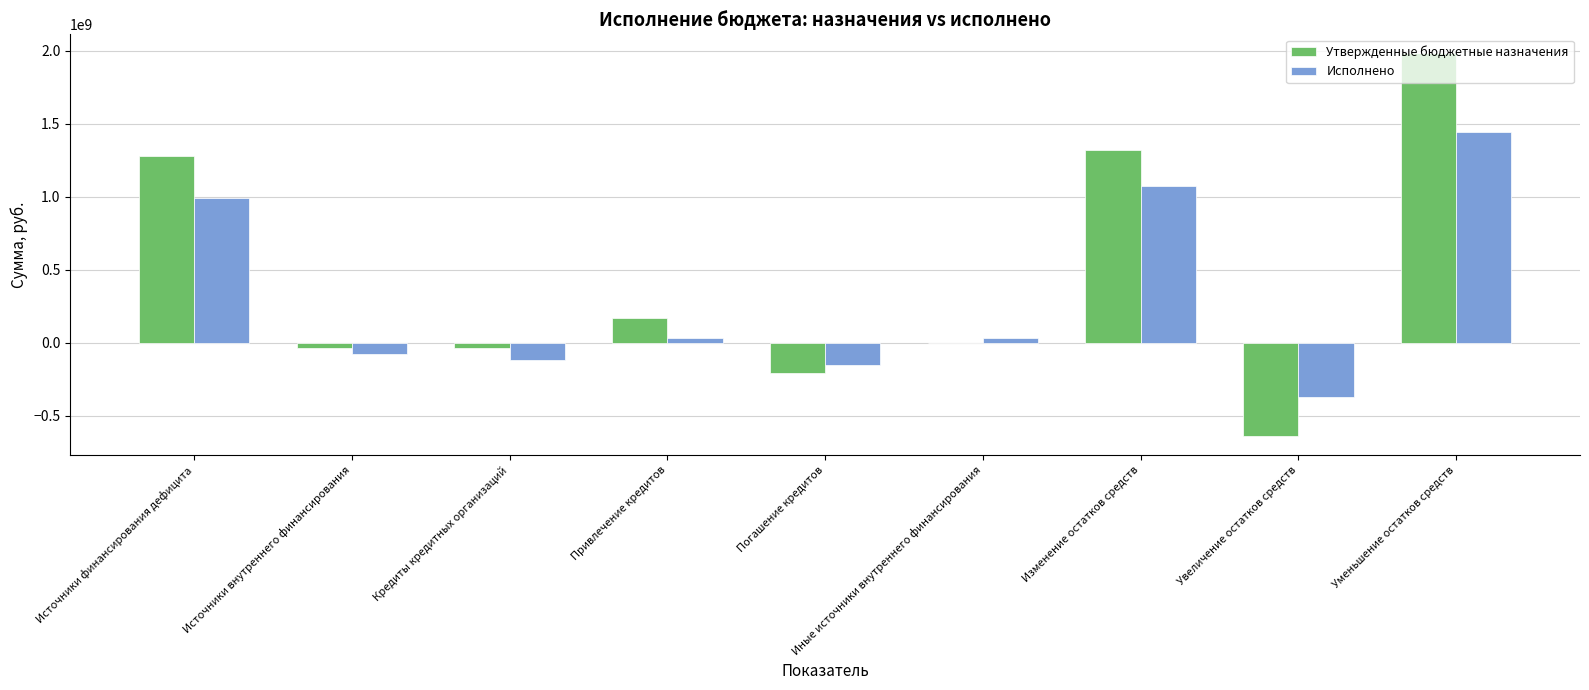

What is the sum of all Утвержденные бюджетные назначения values?

3827802561.1